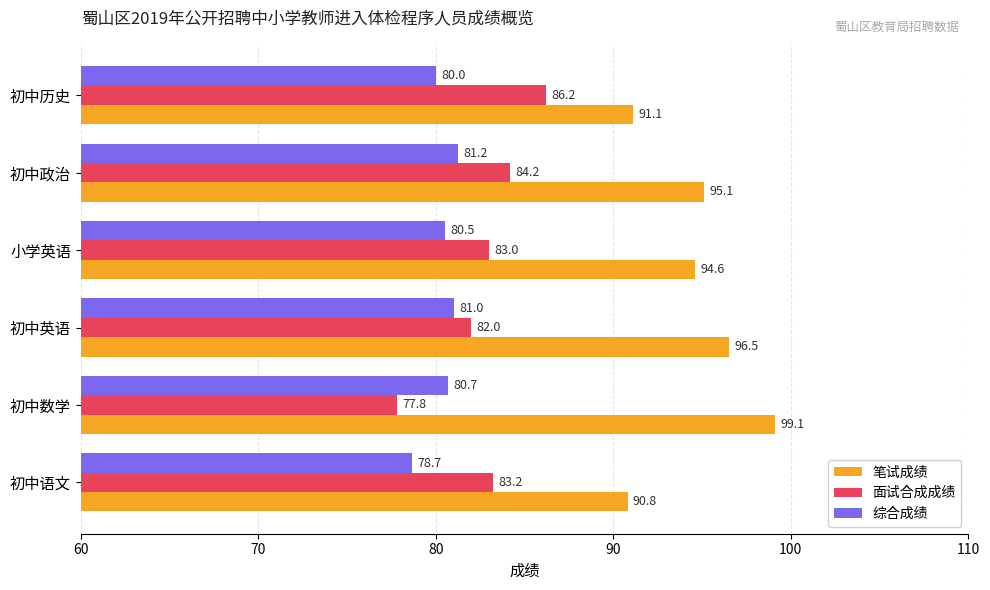

What is the lowest value of the 综合成绩 series?

78.7